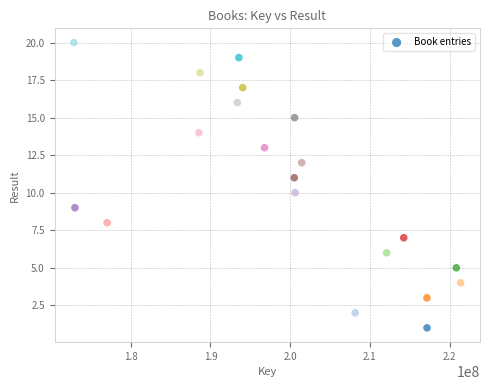

What is the range of X values (max minus min)?

48516648